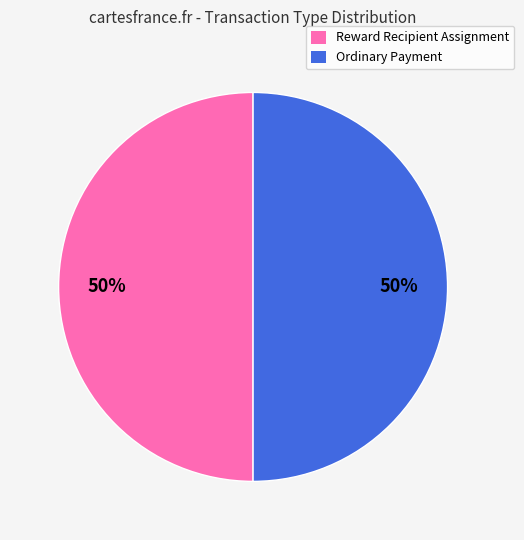

Is it true that Ordinary Payment is 41% of the pie?

False